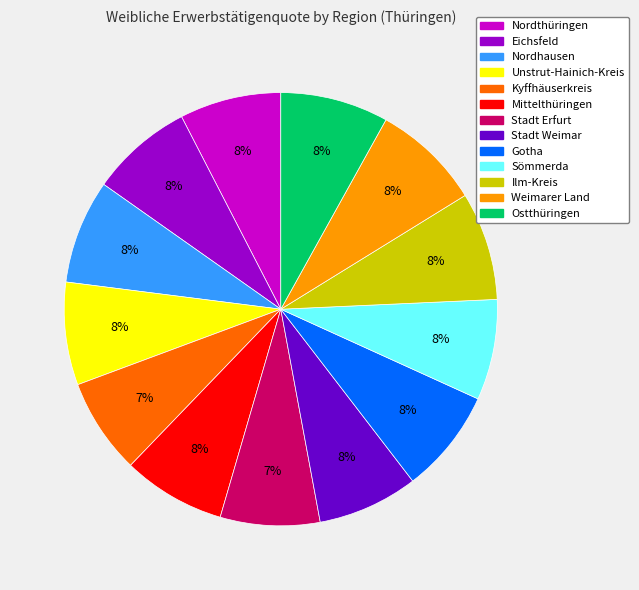

To the nearest percent, what is the difference between the largest and smallest slice percentages?

1%